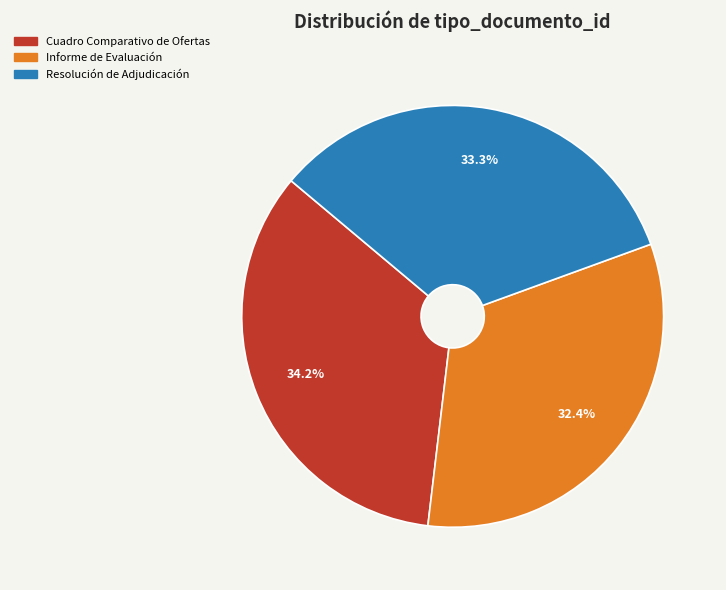

What is the smallest slice in the pie chart?

Informe de Evaluación